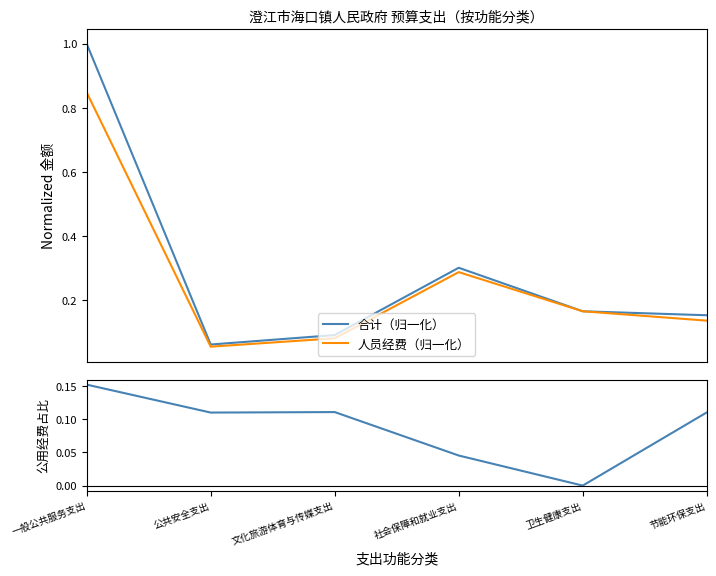

What is the difference between the 合计（归一化） values at 文化旅游体育与传媒支出 and 节能环保支出?

0.1